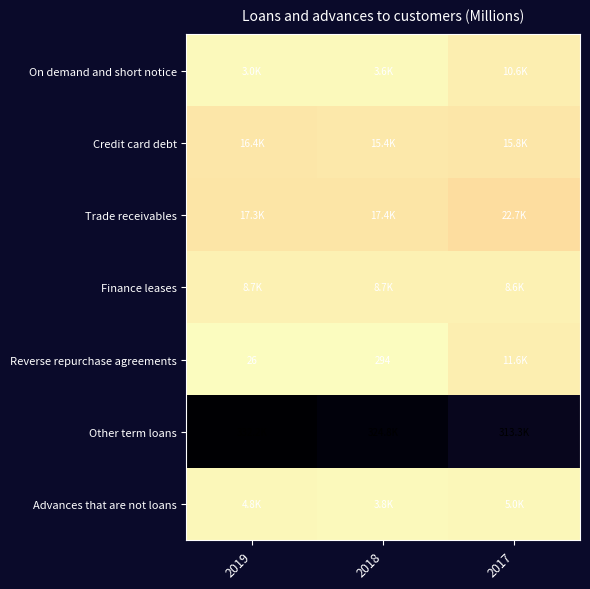

Rank the categories by Advances that are not loans value from lowest to highest.

2018, 2019, 2017